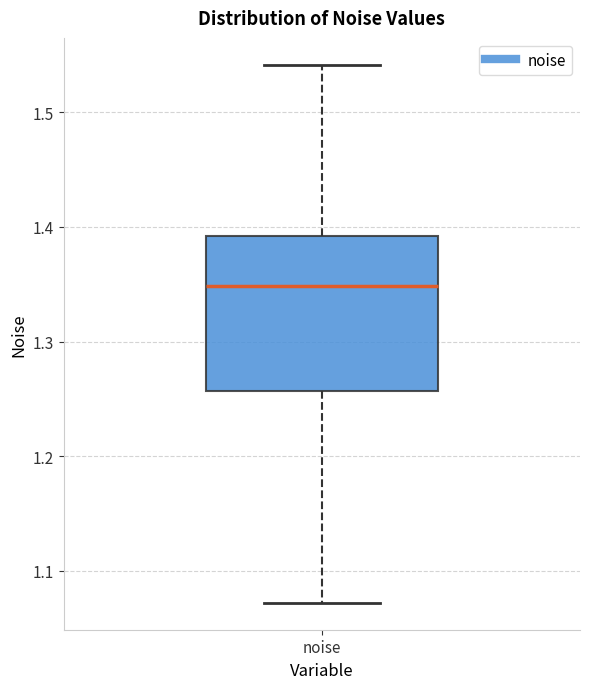

Read this box plot against the y-axis: the position of the median line, the range covered by the box, and the ends of both whiskers. The values are not printed on the chart, so give them approximately, as read against the axis.

median 1.35, box 1.26 to 1.39, whiskers 1.07 to 1.54